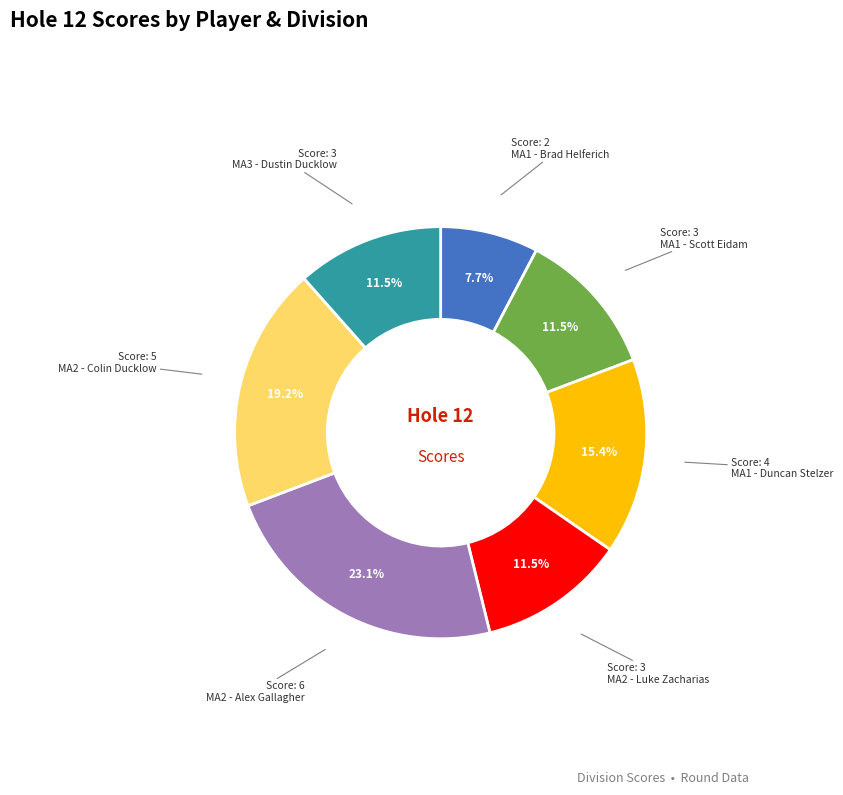

Is there any slice that represents more than half of the pie?

No